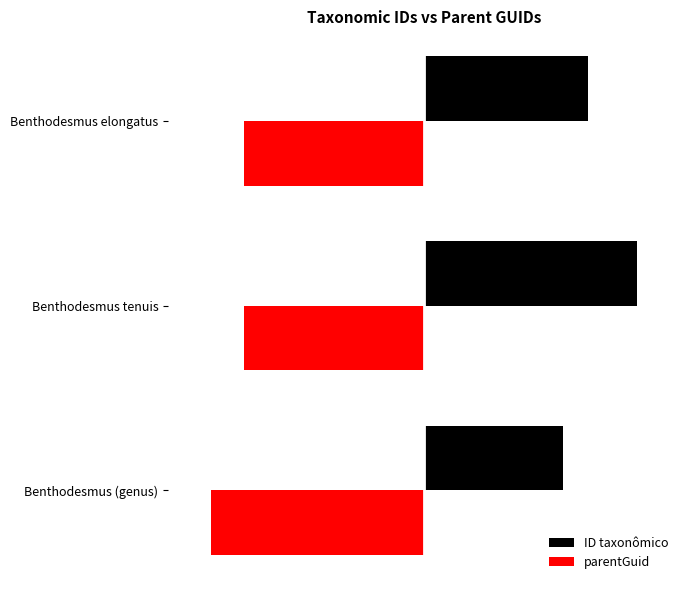

What is the maximum value shown in the chart?

5.0